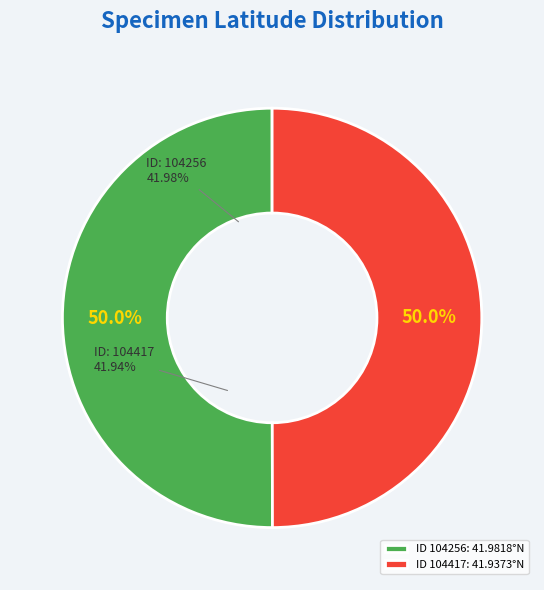

Count the number of slices in the pie.

2